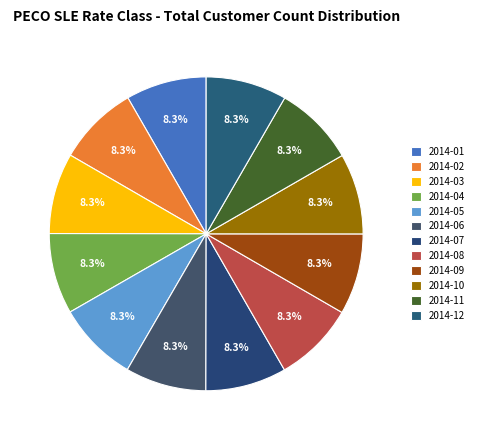

Count the number of slices in the pie.

12